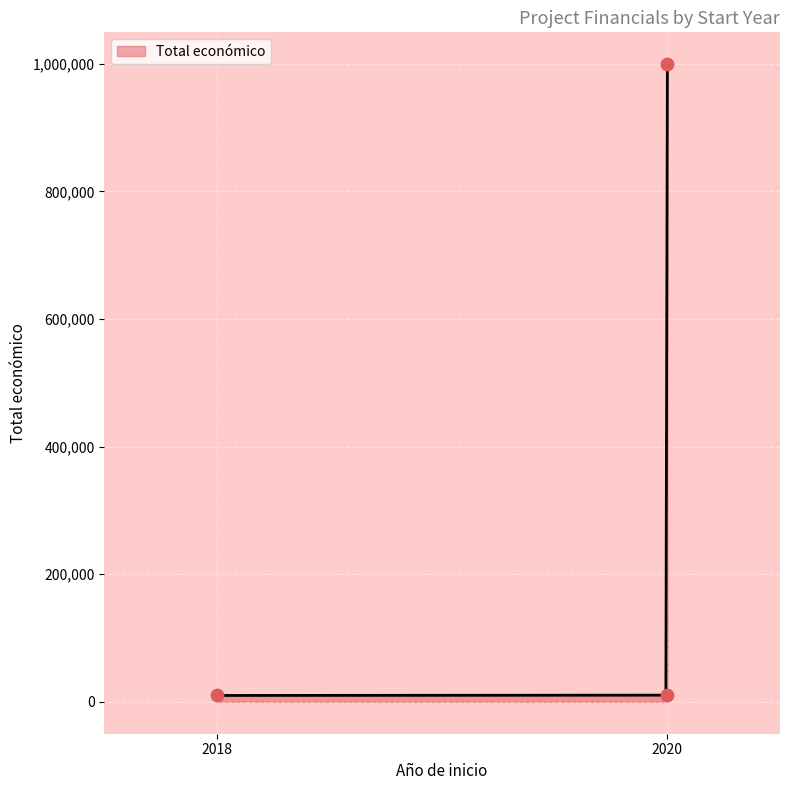

Approximately how many times larger is the value at 2020 compared to 2020?

99.9